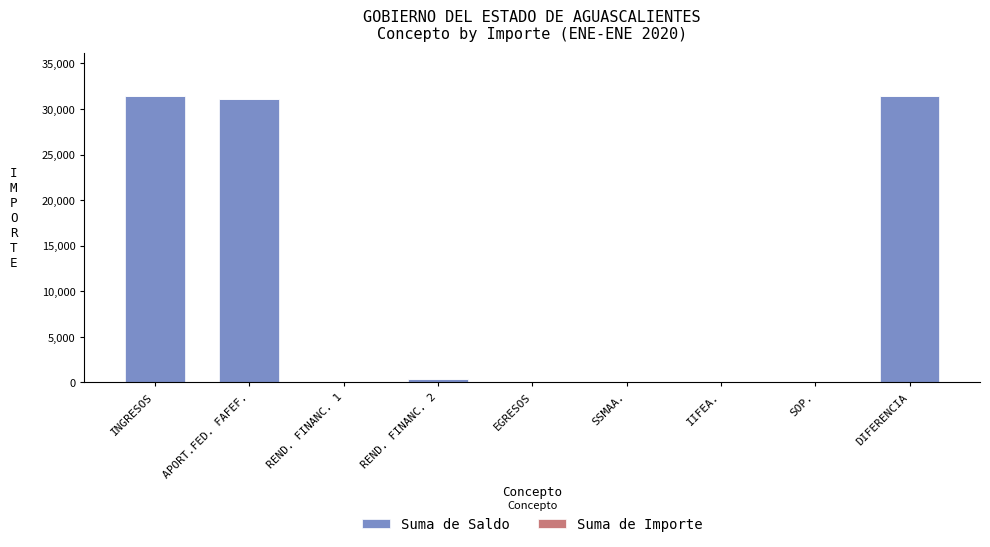

The chart shows a value of 31131 at APORT.FED. FAFEF.. True or false?

True